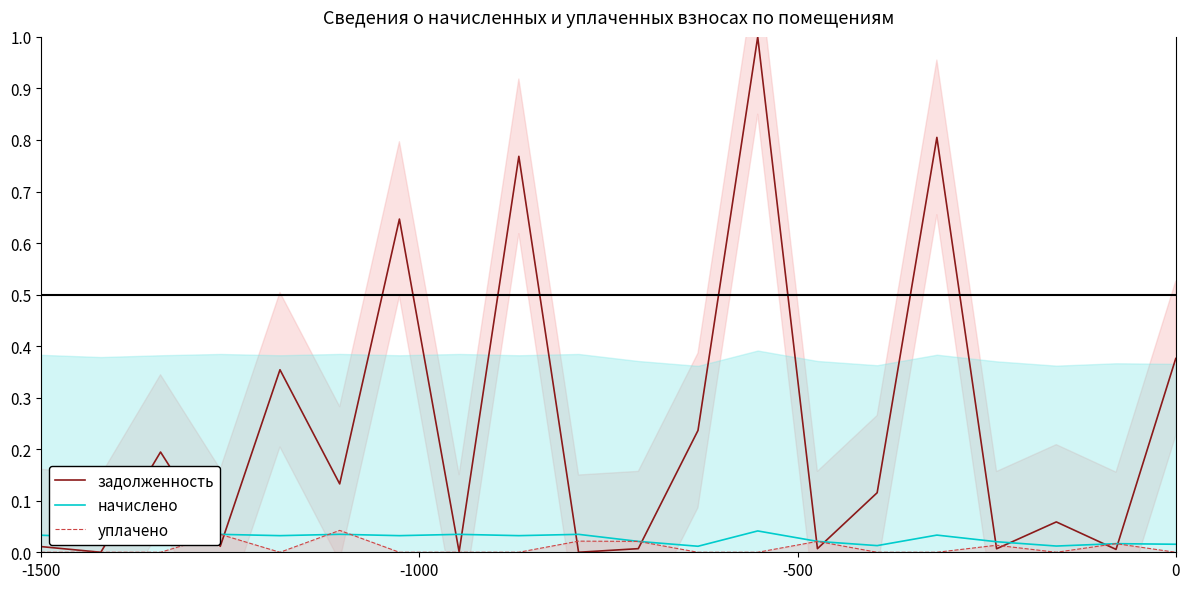

What is the highest value of the задолженность series?

1.0